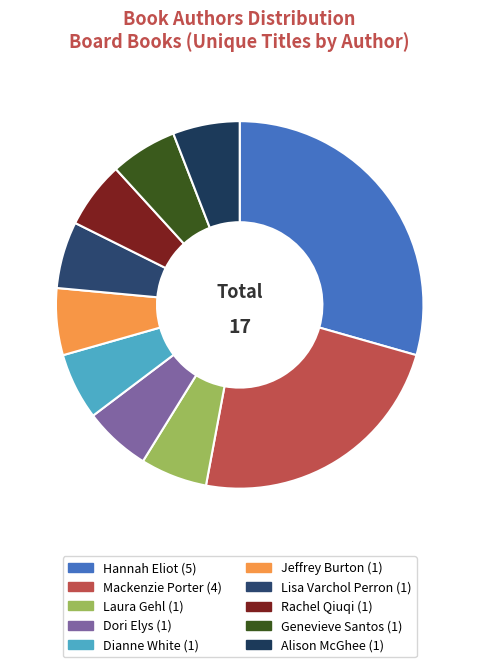

Count the number of slices in the pie.

10